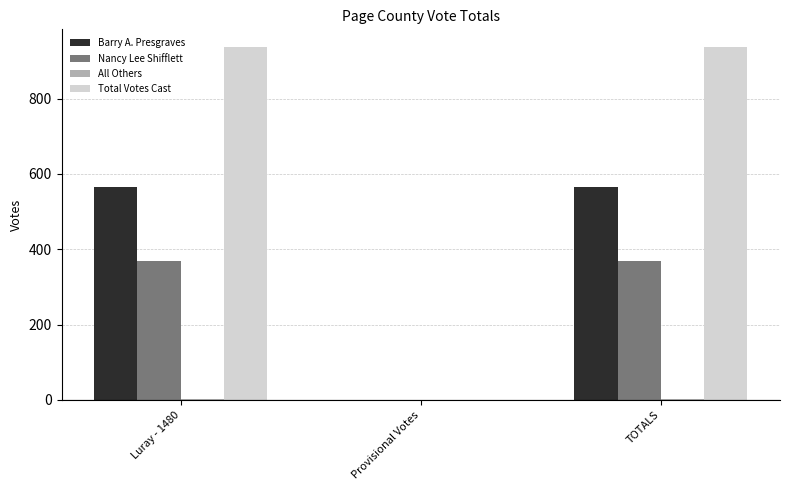

What is the sum of the Nancy Lee Shifflett values at Luray - 1480 and TOTALS?

736